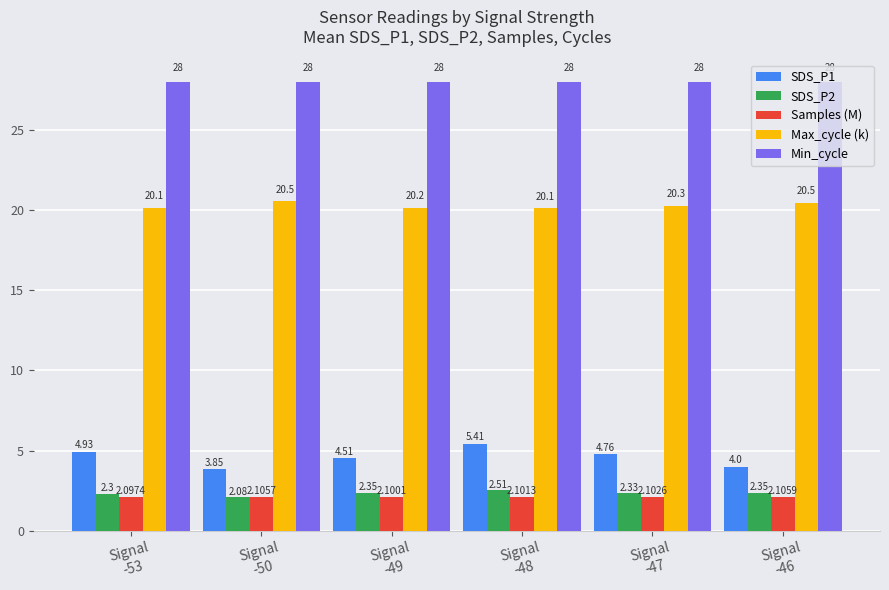

What is the greatest value displayed?

28.0